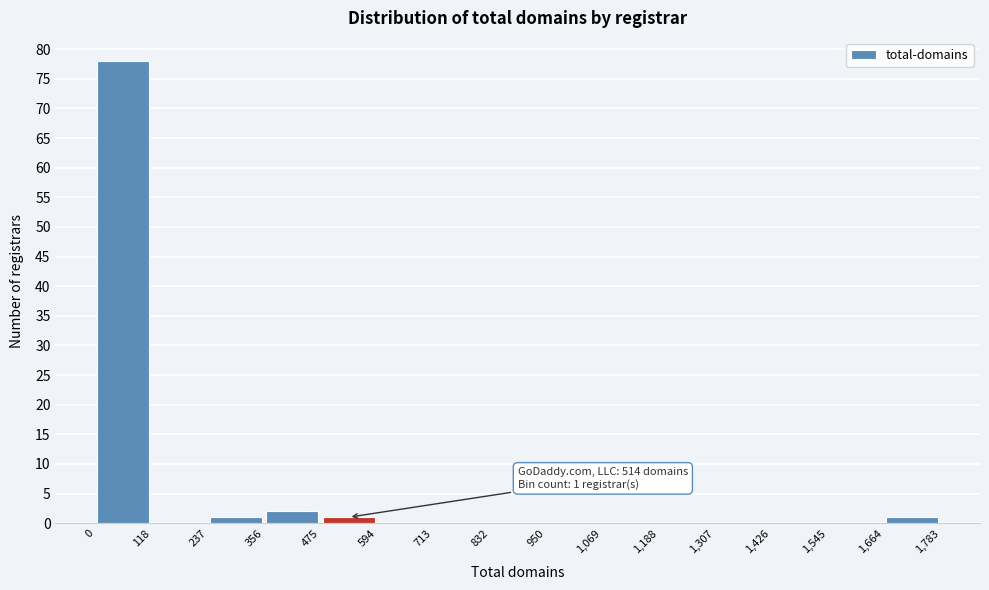

Over which range of the x-axis is the bar tallest?

0 to 118